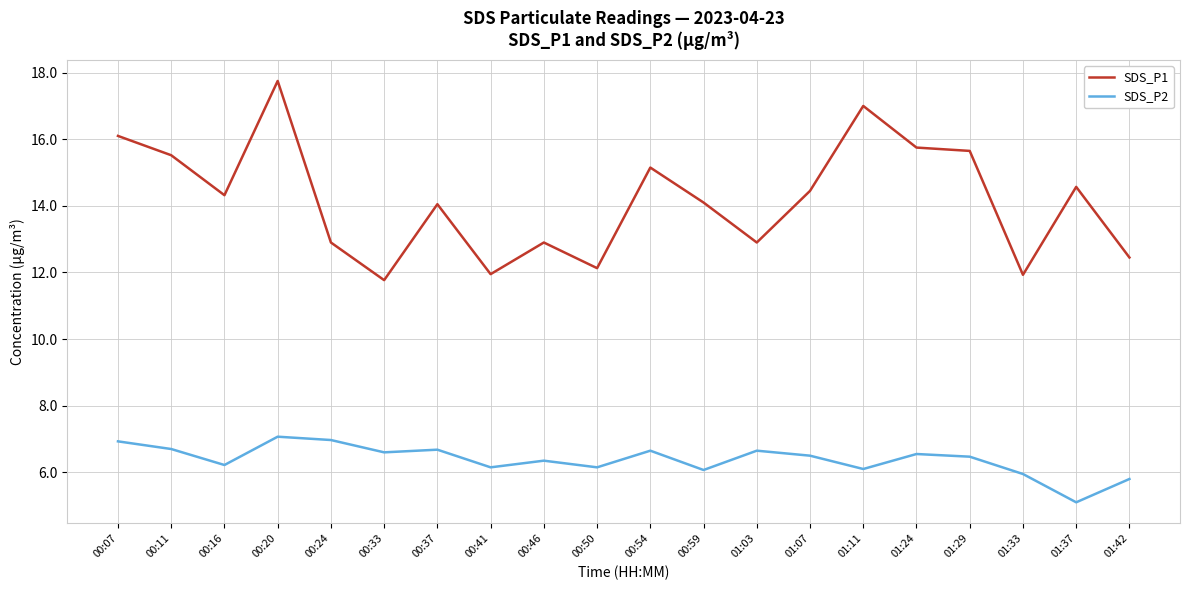

What position from the left is 01:29?

17